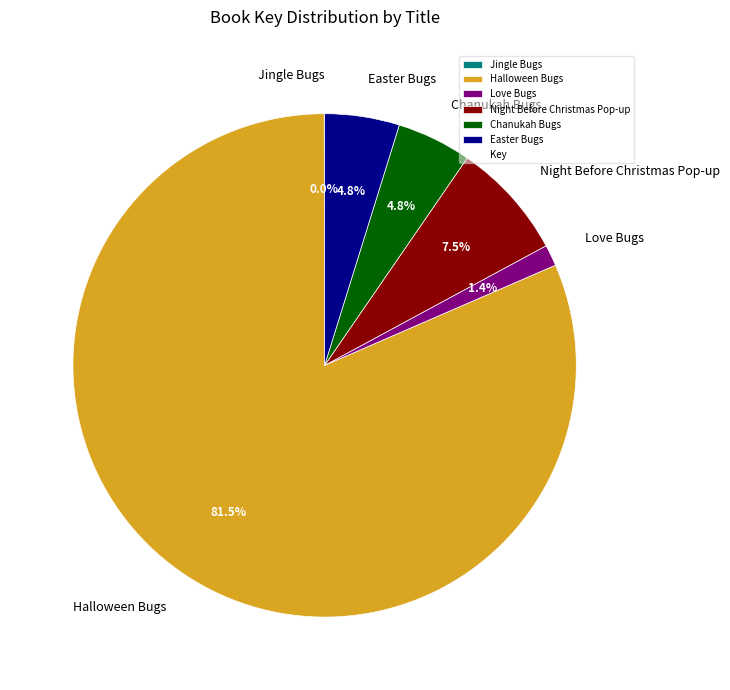

Between Easter Bugs and Night Before Christmas Pop-up, which is larger?

Night Before Christmas Pop-up